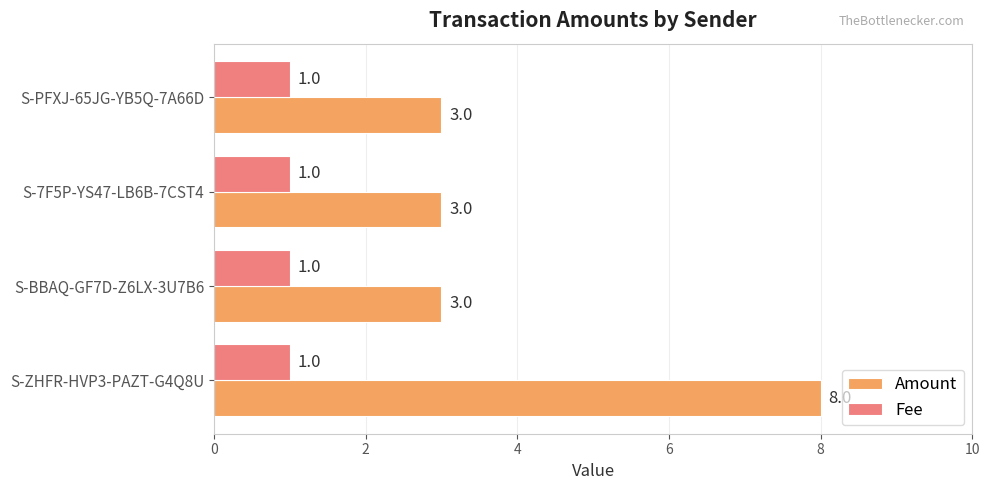

Which series has the largest total across all categories?

Amount